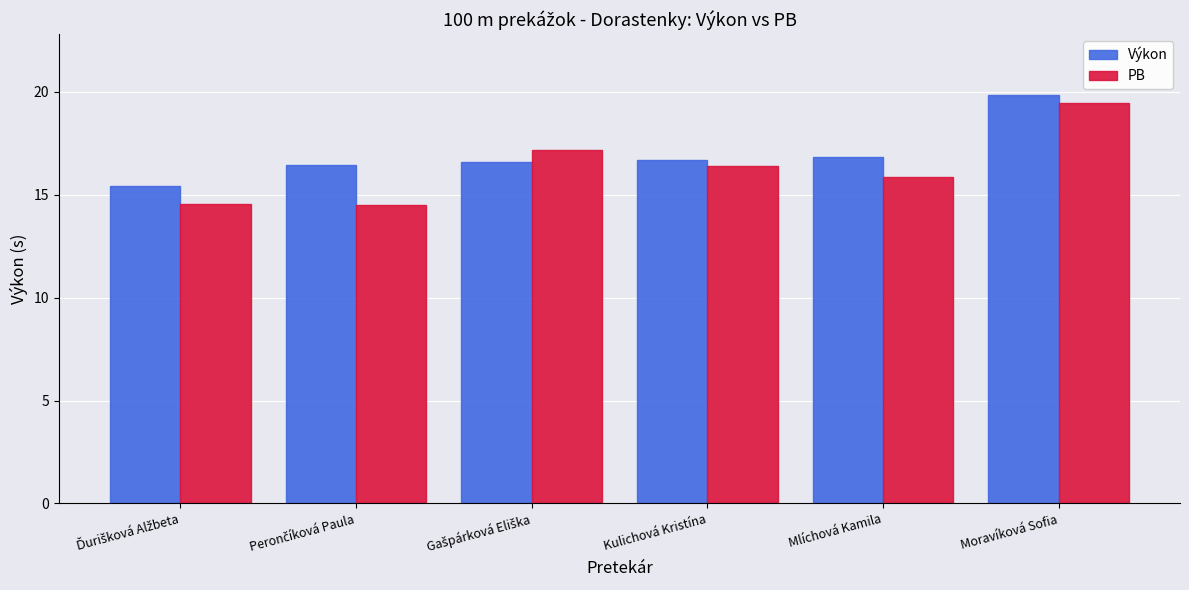

Are the bars horizontal?

No